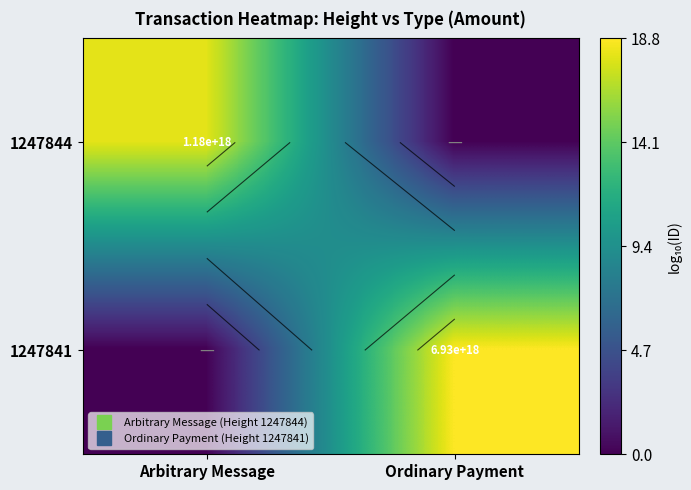

The value of 1247844 at Ordinary Payment is 5.9. True or false?

False